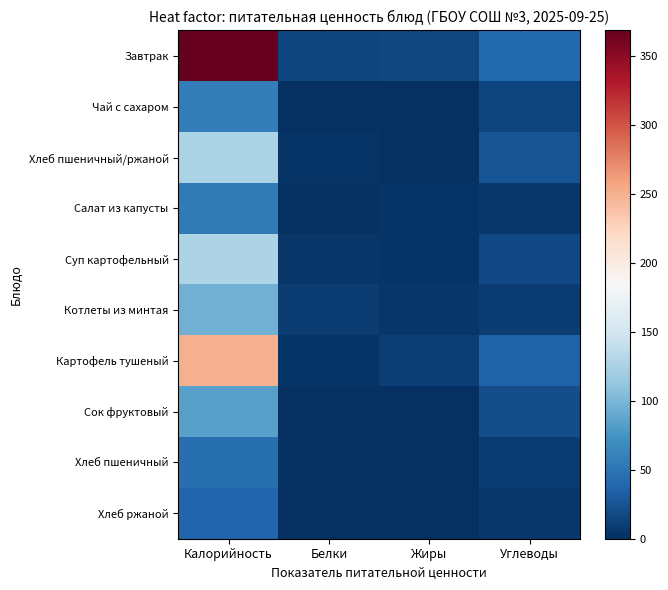

Which series changed the most between Белки and Жиры?

Картофель тушеный